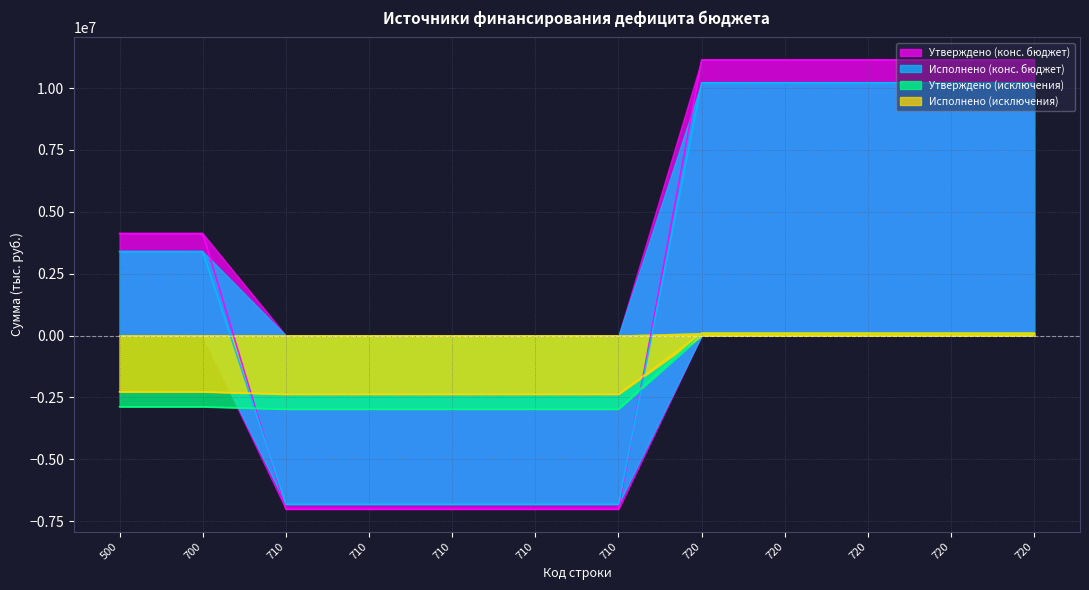

Reading left to right, what are all the values shown in this chart?

Утверждено (конс. бюджет): 500=4124400.0	700=4124400.0	710=-7015700.0	710=-7015700.0	710=-7015700.0	710=-7015700.0	710=-7015700.0	720=11140100.0	720=11140100.0	720=11140100.0	720=11140100.0	720=11140100.0
Исполнено (конс. бюджет): 500=3396945.4	700=3396945.4	710=-6818871.8	710=-6818871.8	710=-6818871.8	710=-6818871.8	710=-6818871.8	720=10215817.2	720=10215817.2	720=10215817.2	720=10215817.2	720=10215817.2
Утверждено (исключения): 500=-2878500.0	700=-2878500.0	710=-2975600.0	710=-2975600.0	710=-2975600.0	710=-2975600.0	710=-2975600.0	720=97100.0	720=97100.0	720=97100.0	720=97100.0	720=97100.0
Исполнено (исключения): 500=-2274930.5	700=-2274930.5	710=-2372030.5	710=-2372030.5	710=-2372030.5	710=-2372030.5	710=-2372030.5	720=97100.0	720=97100.0	720=97100.0	720=97100.0	720=97100.0